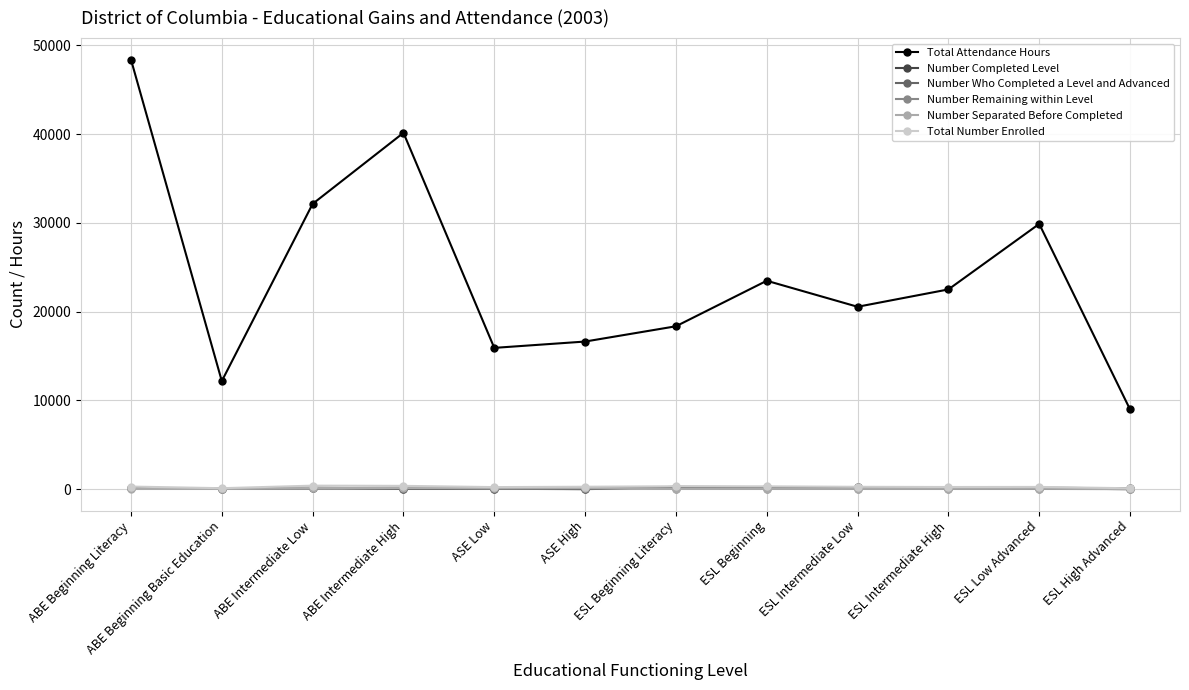

How many data points does each series have?

12